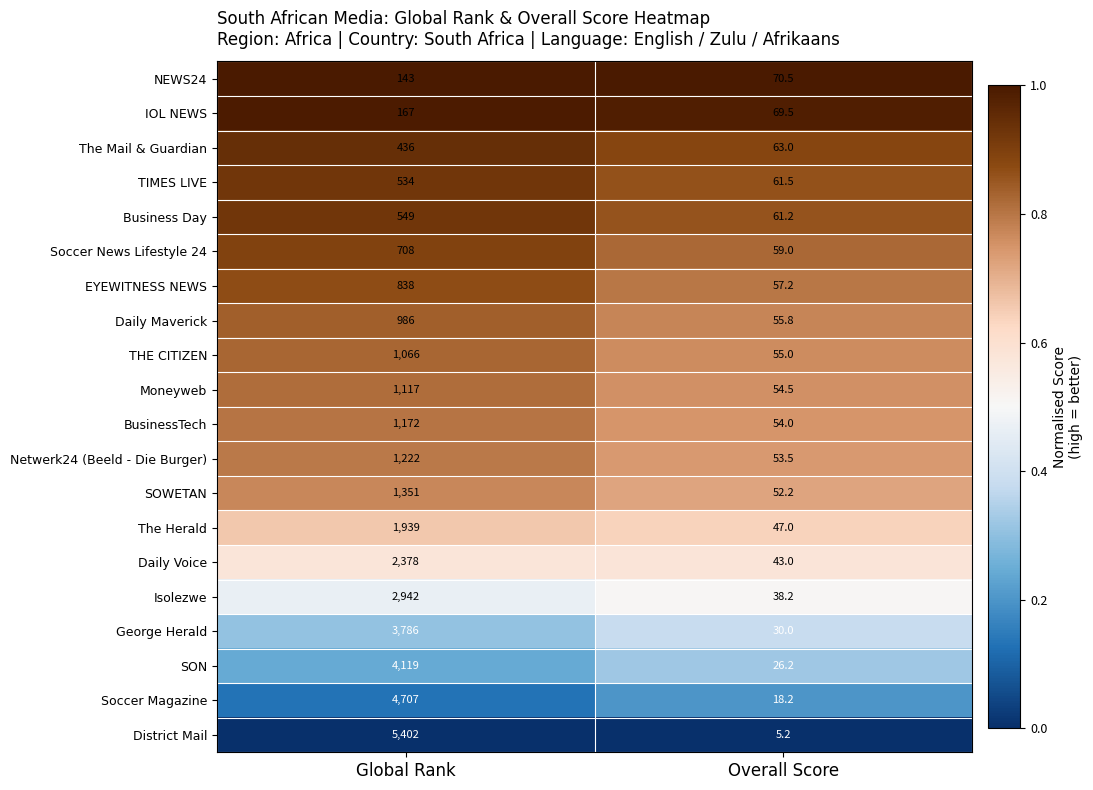

Rank the series at Overall Score from lowest to highest value.

District Mail, Soccer Magazine, SON, George Herald, Isolezwe, Daily Voice, The Herald, SOWETAN, Netwerk24 (Beeld - Die Burger), BusinessTech, Moneyweb, THE CITIZEN, Daily Maverick, EYEWITNESS NEWS, Soccer News Lifestyle 24, Business Day, TIMES LIVE, The Mail & Guardian, IOL NEWS, NEWS24